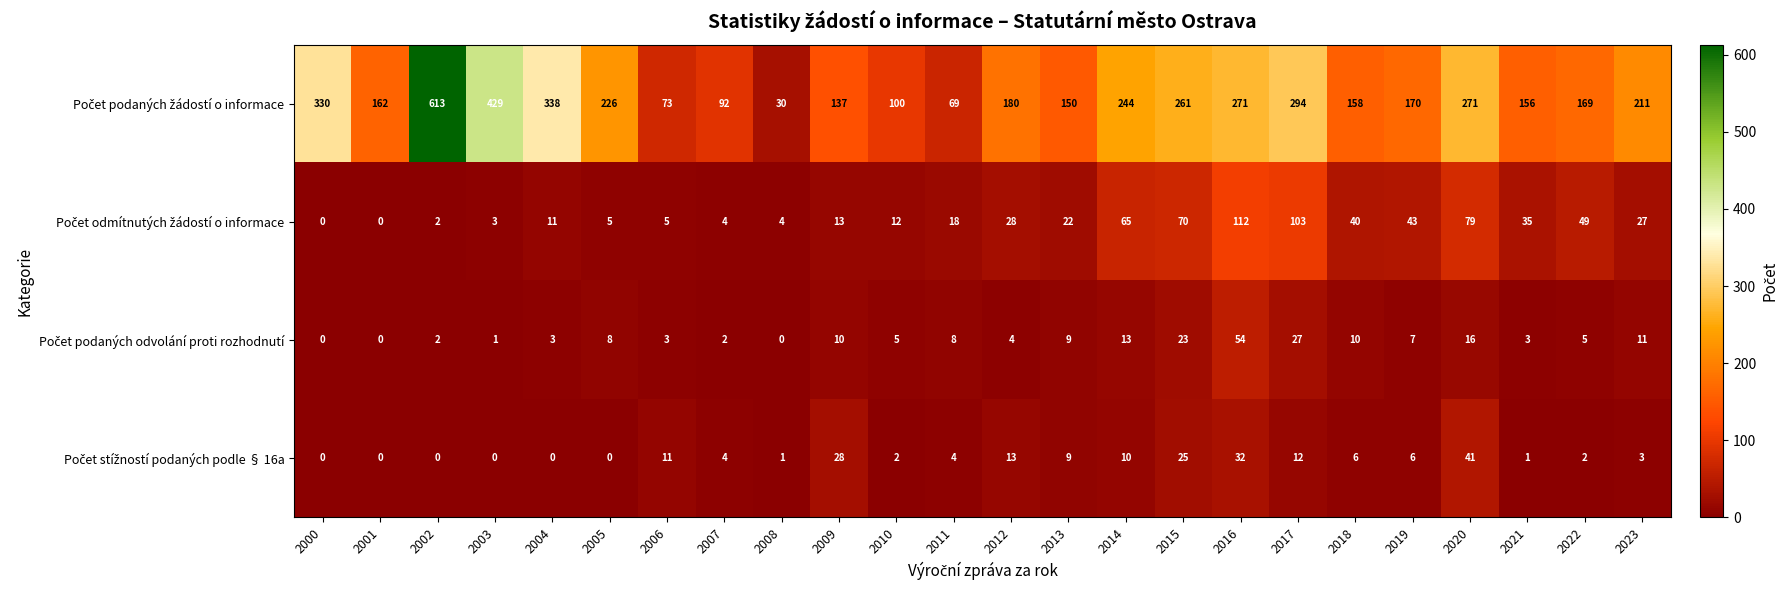

What is the total value across all series at 2015?

379